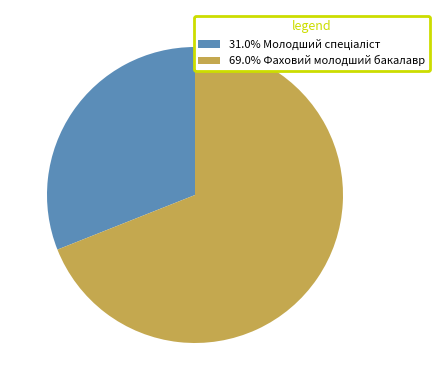

Does any single category account for the majority?

Yes